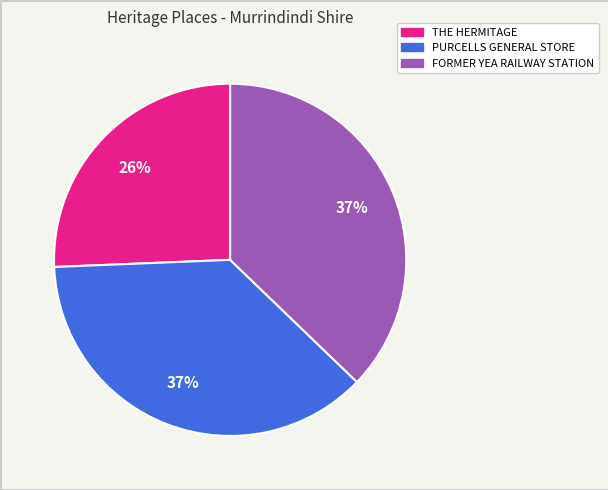

What is the ratio of the value at THE HERMITAGE to the value at PURCELLS GENERAL STORE?

0.7